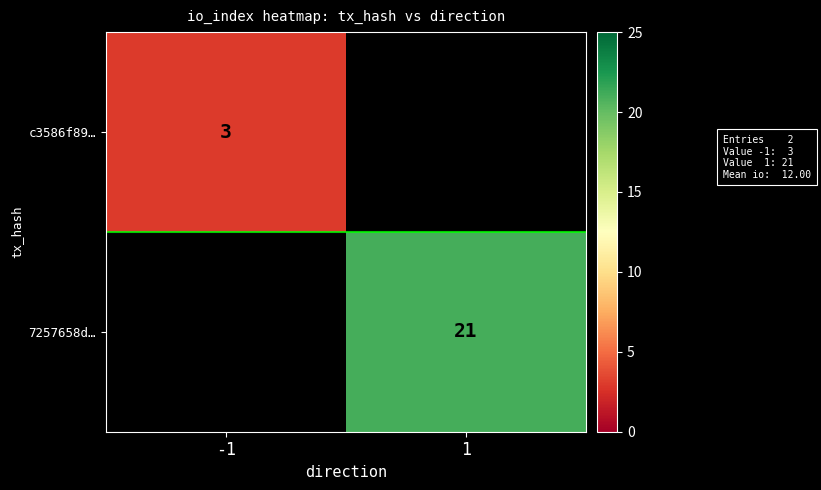

The value of 7257658d… at 1 is 30. True or false?

False